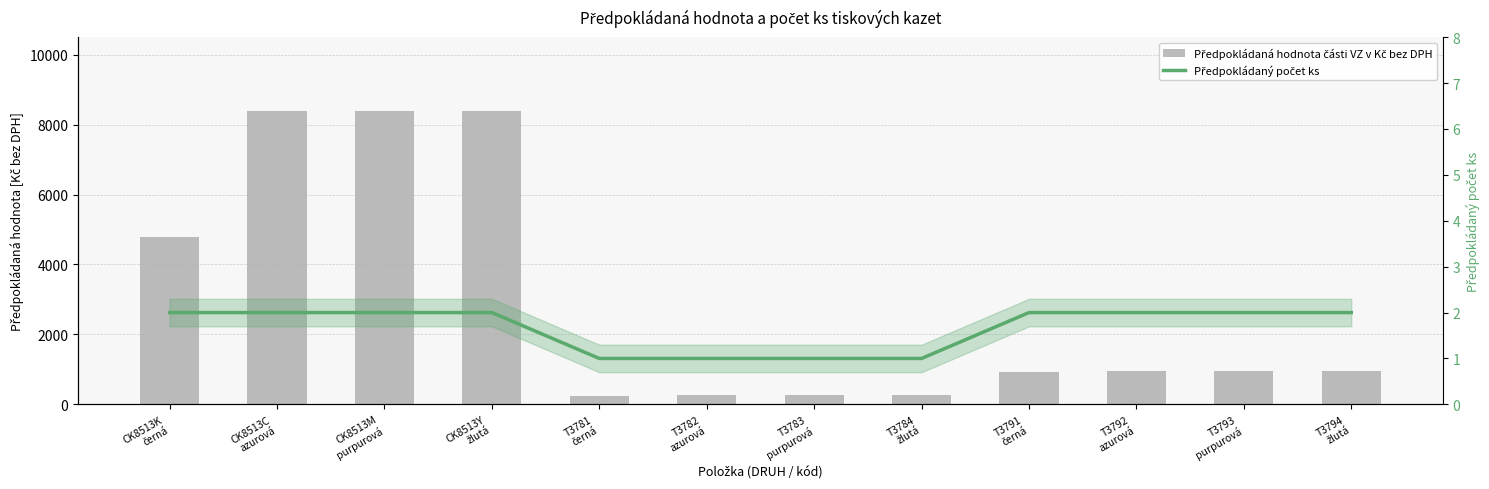

List the series in order of their overall mean, highest first.

Předpokládaná hodnota části VZ v Kč bez DPH, Předpokládaný počet ks